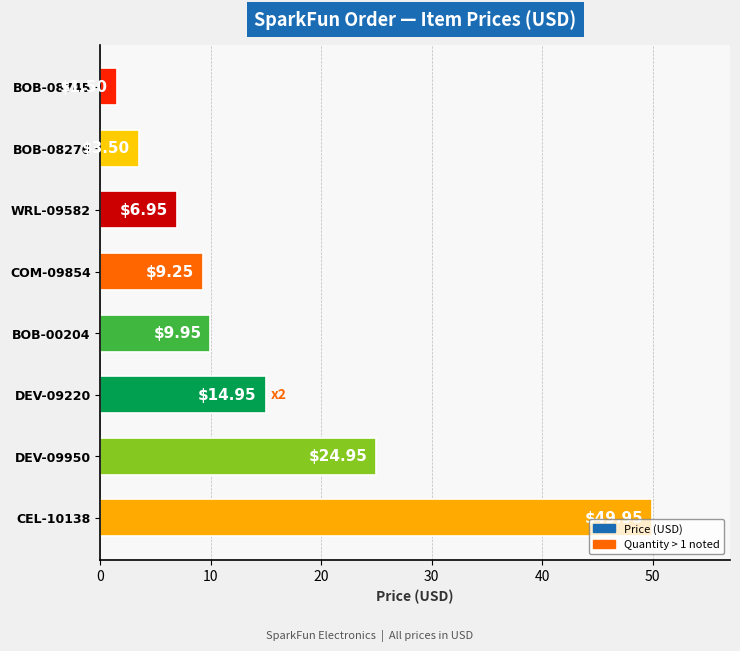

Approximately how many times larger is the value at BOB-00204 compared to BOB-08276?

2.8